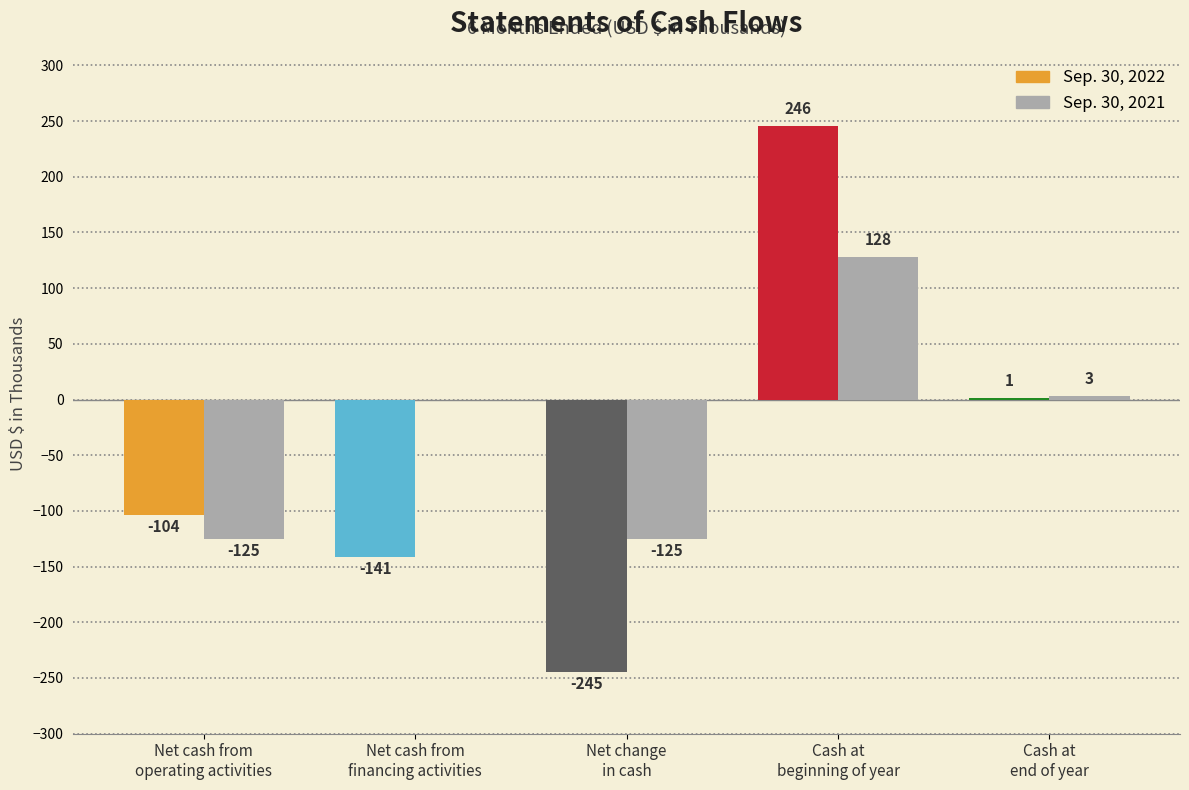

What position from the left is Net cash from
operating activities?

1